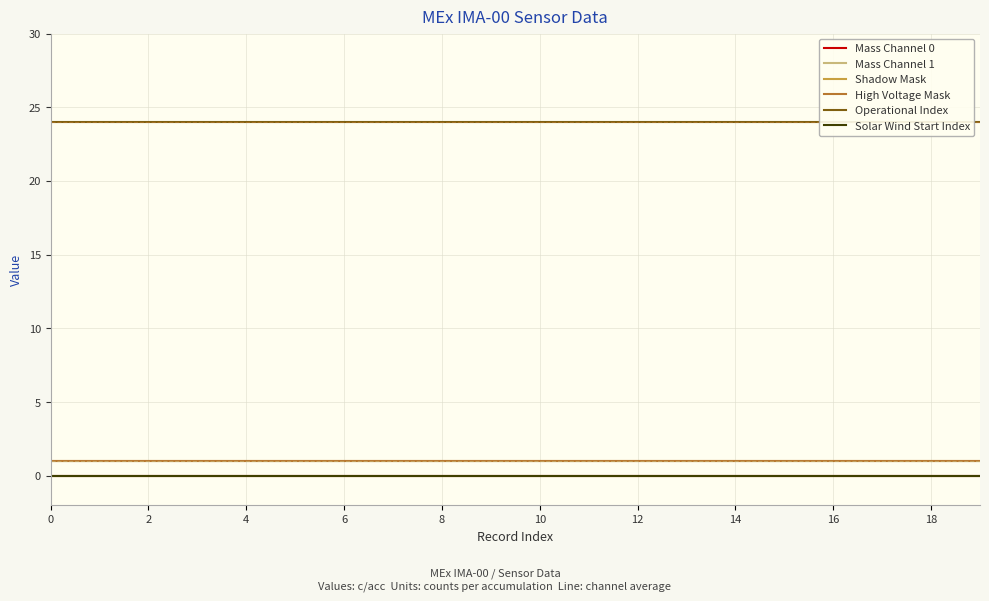

Does the chart display data point markers on the line(s)?

No